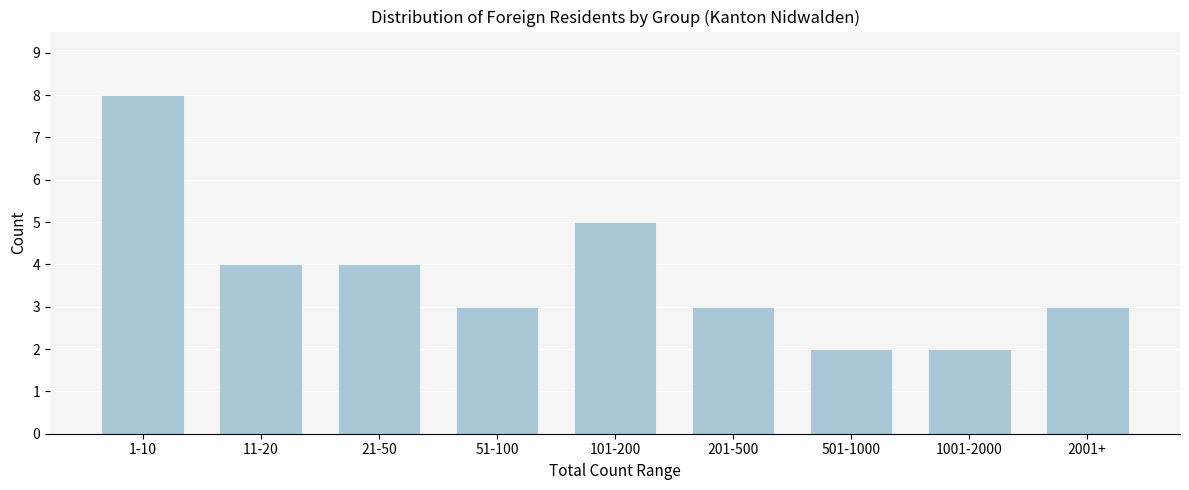

Reading left to right, what are all the values shown in this chart?

1-10=8	11-20=4	21-50=4	51-100=3	101-200=5	201-500=3	501-1000=2	1001-2000=2	2001+=3